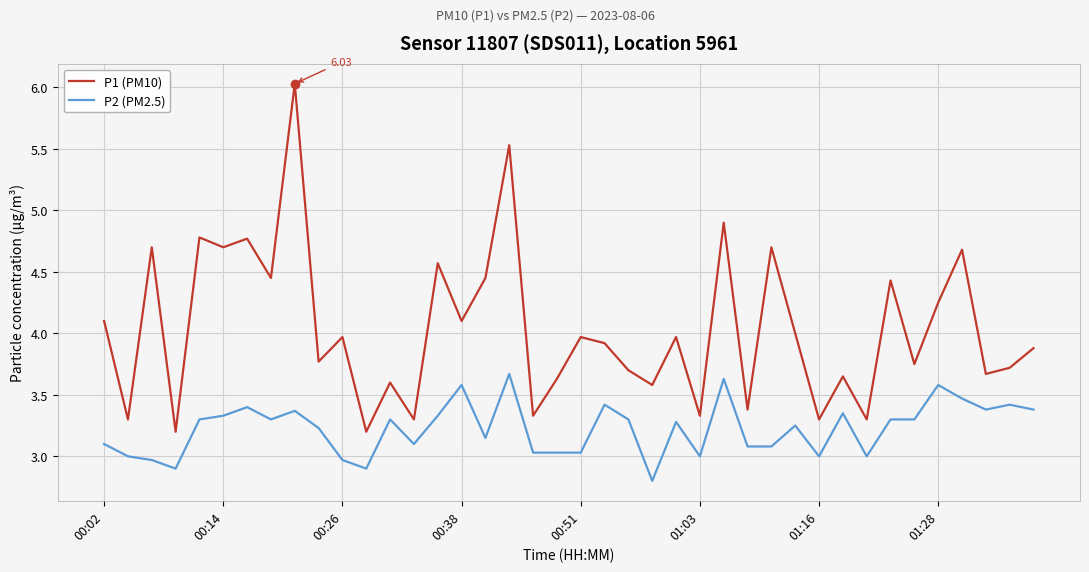

What is the maximum value for P2 (PM2.5)?

3.7